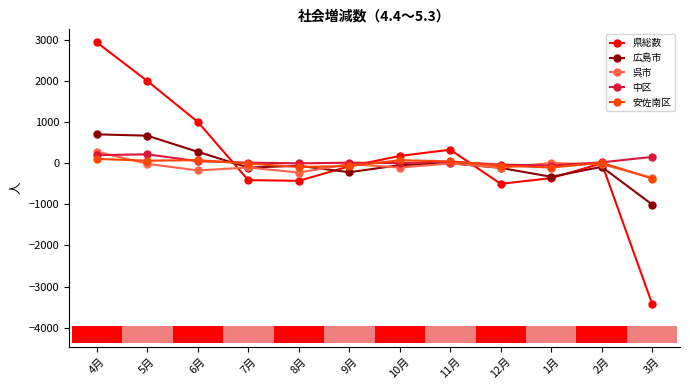

True or false: 安佐南区 has more than 1 points higher than both neighbors.

True